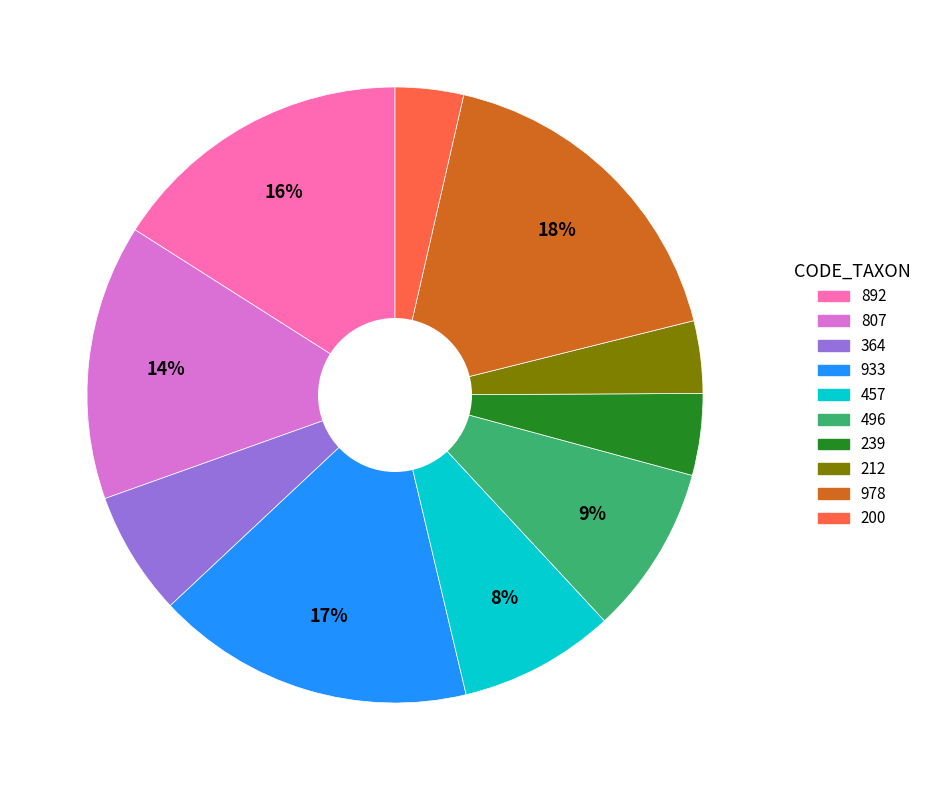

How many segments does this pie chart have?

10